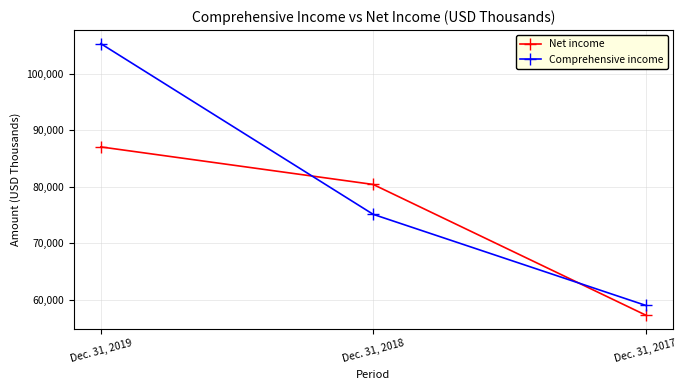

What is the value of the Net income point at the 2nd from the left?

80411